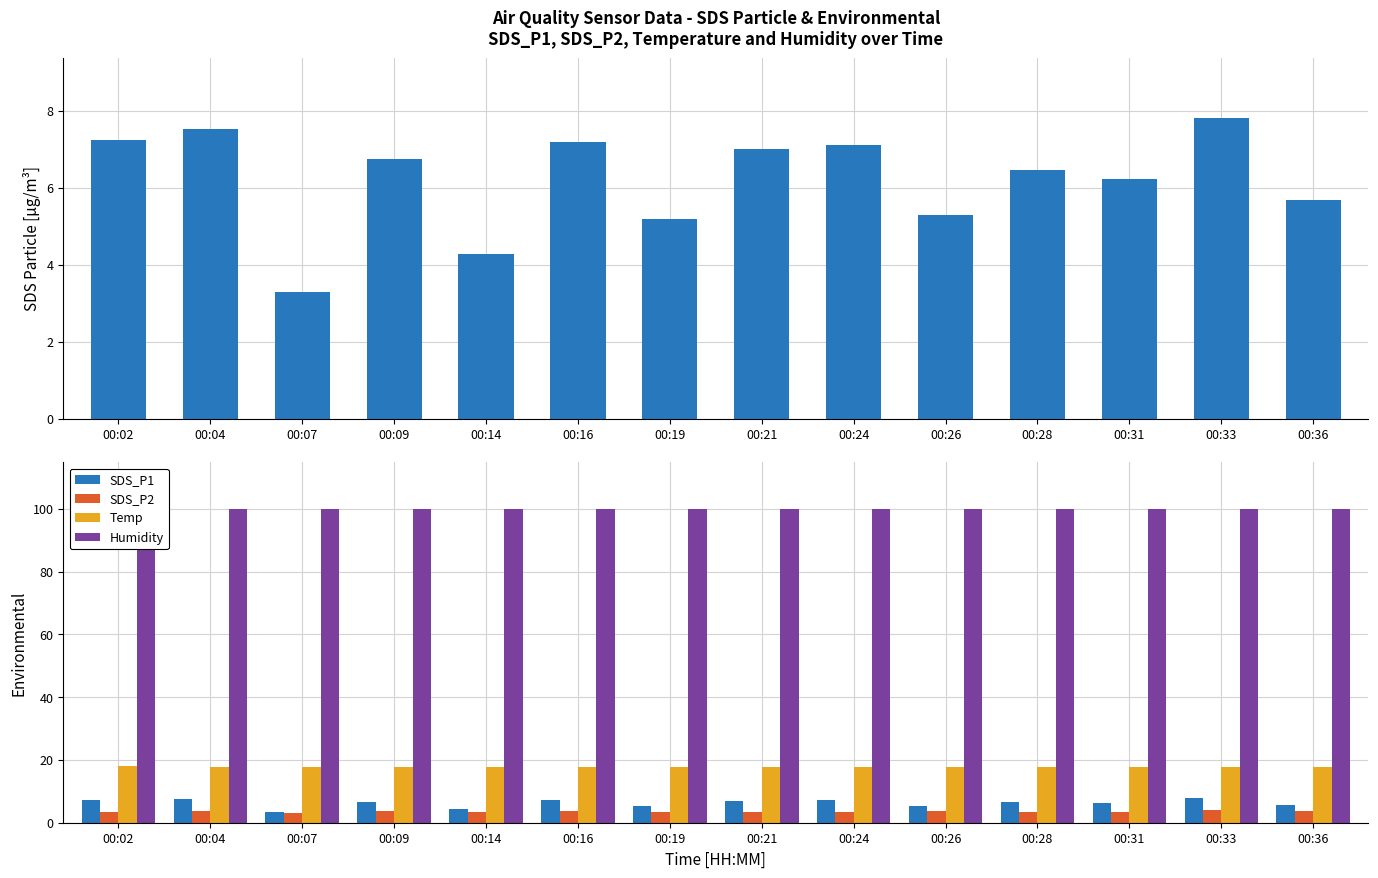

Reading left to right, list all the values displayed in this chart.

SDS_P1: 00:02=7.2	00:04=7.5	00:07=3.3	00:09=6.8	00:14=4.3	00:16=7.2	00:19=5.2	00:21=7.0	00:24=7.1	00:26=5.3	00:28=6.5	00:31=6.2	00:33=7.8	00:36=5.7
SDS_P2: 00:02=3.4	00:04=3.9	00:07=3.0	00:09=3.7	00:14=3.3	00:16=3.8	00:19=3.4	00:21=3.5	00:24=3.5	00:26=3.6	00:28=3.3	00:31=3.3	00:33=4.1	00:36=3.9
Temp: 00:02=18.0	00:04=17.9	00:07=17.9	00:09=17.8	00:14=17.8	00:16=17.8	00:19=17.8	00:21=17.7	00:24=17.7	00:26=17.7	00:28=17.7	00:31=17.7	00:33=17.7	00:36=17.7
Humidity: 00:02=99.9	00:04=99.9	00:07=99.9	00:09=99.9	00:14=99.9	00:16=99.9	00:19=99.9	00:21=99.9	00:24=99.9	00:26=99.9	00:28=99.9	00:31=99.9	00:33=99.9	00:36=99.9